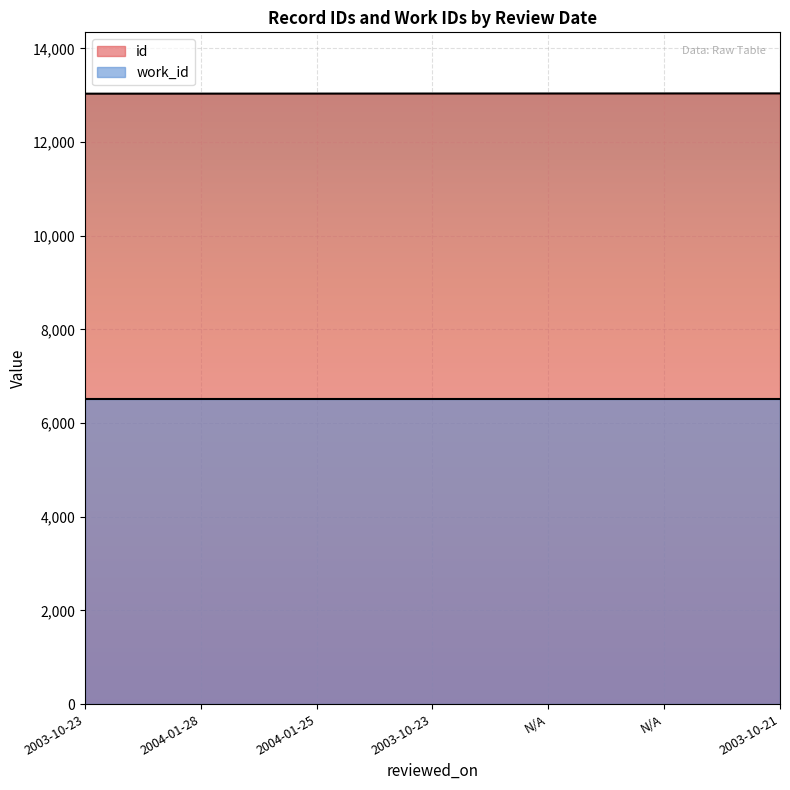

At which label is the value closest to 13037?

2003-10-23